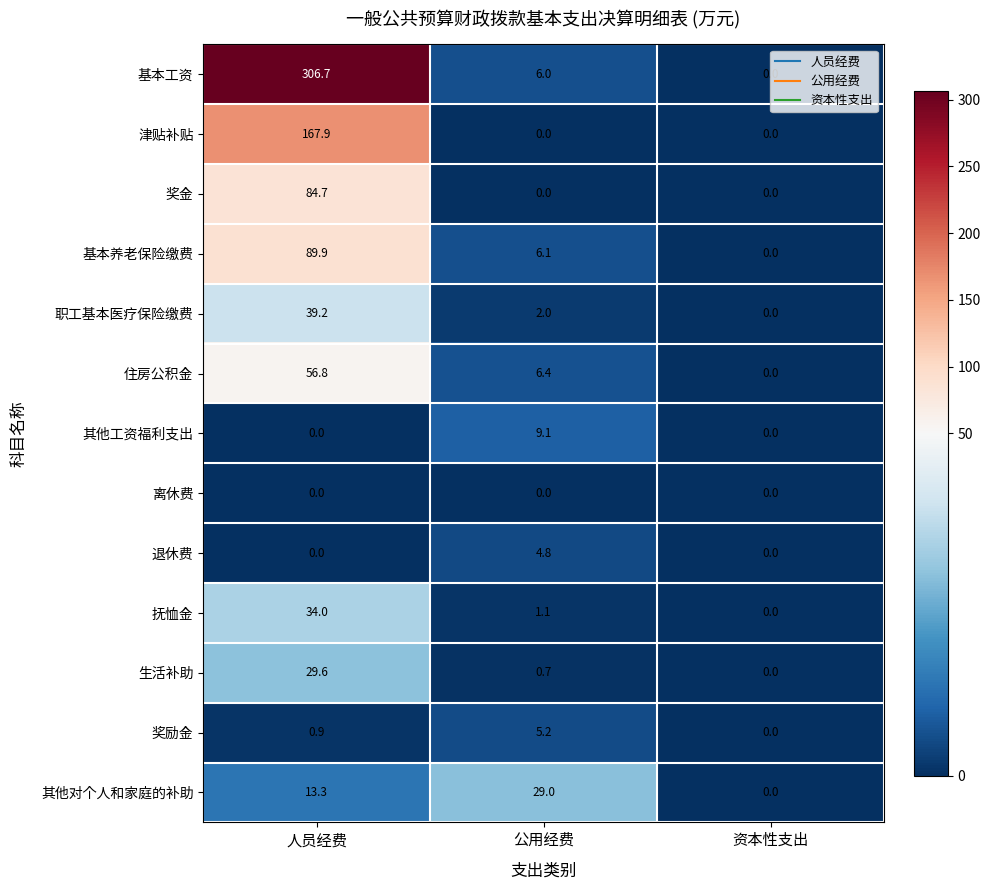

Rank the categories by 基本工资 value from highest to lowest.

人员经费, 公用经费, 资本性支出